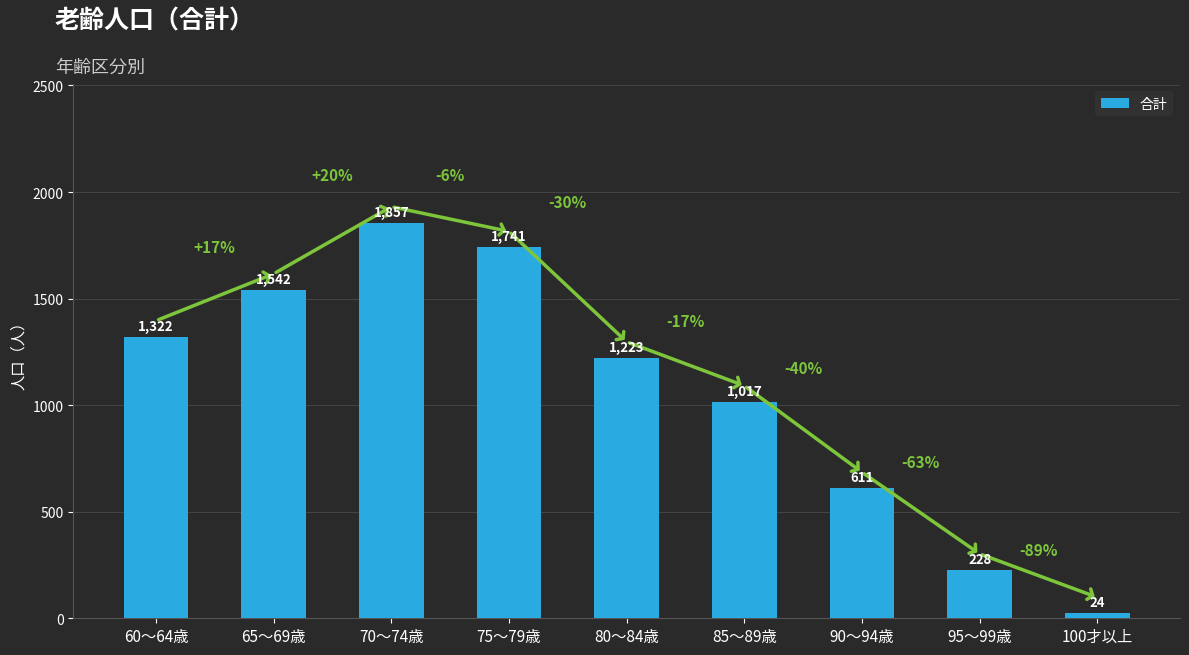

How many bars are there in total?

9